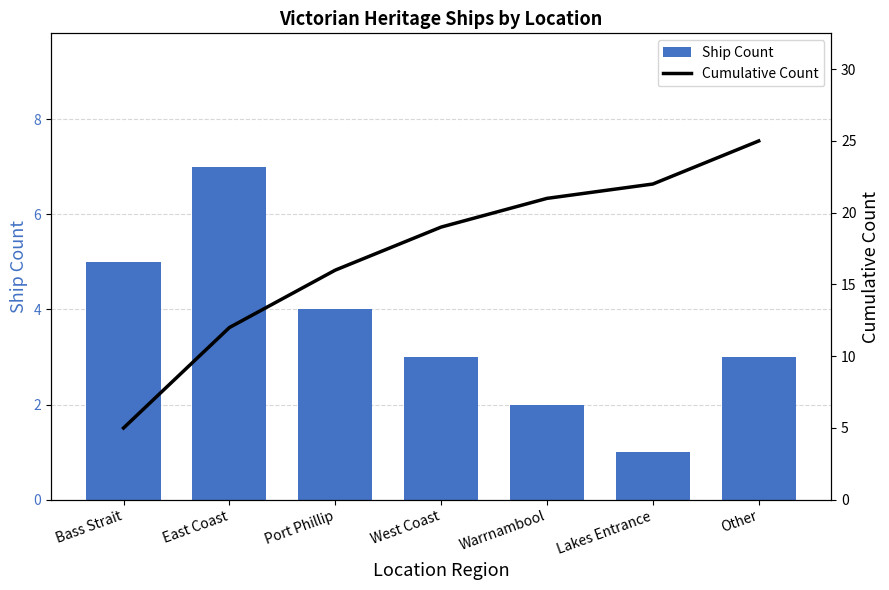

The Cumulative Count series shows 20 at East Coast. True or false?

False